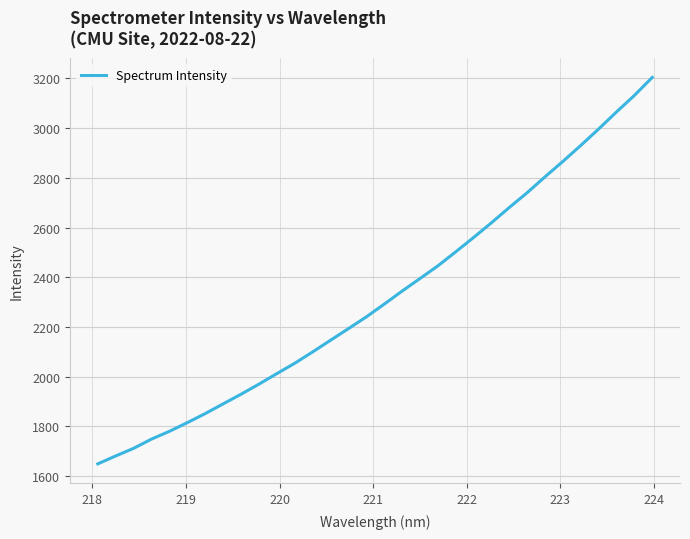

What is the smallest value displayed?

1649.7